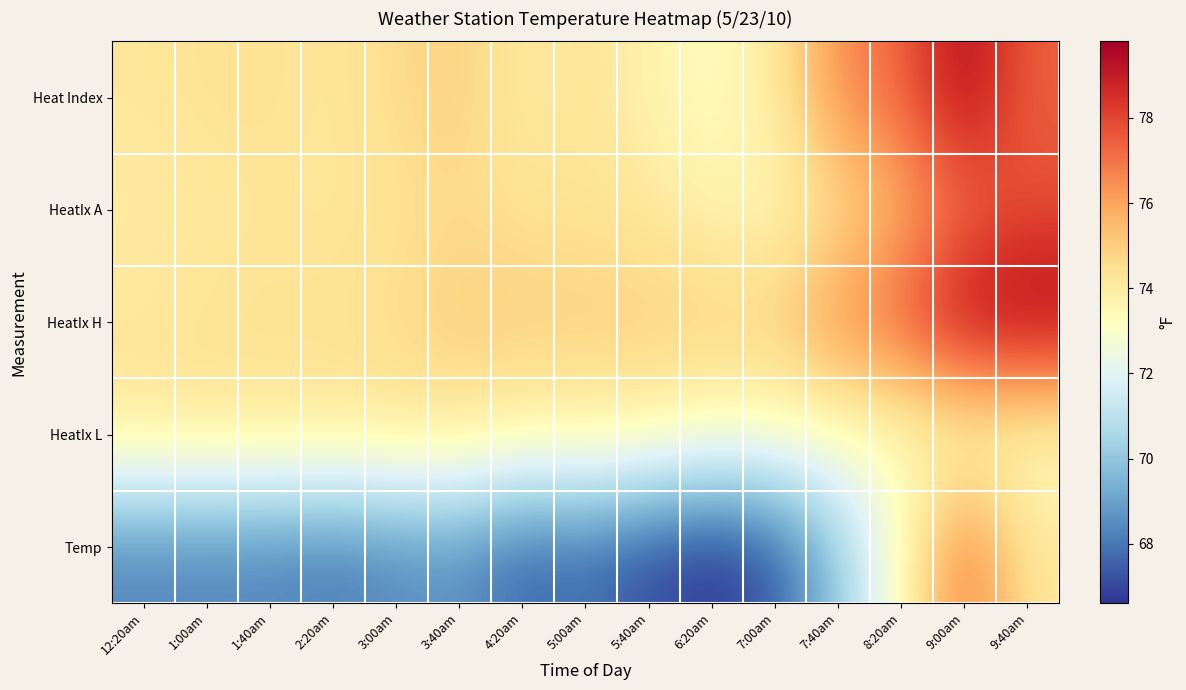

Between 3:00am and 3:40am, which series saw the biggest shift?

Heat Index